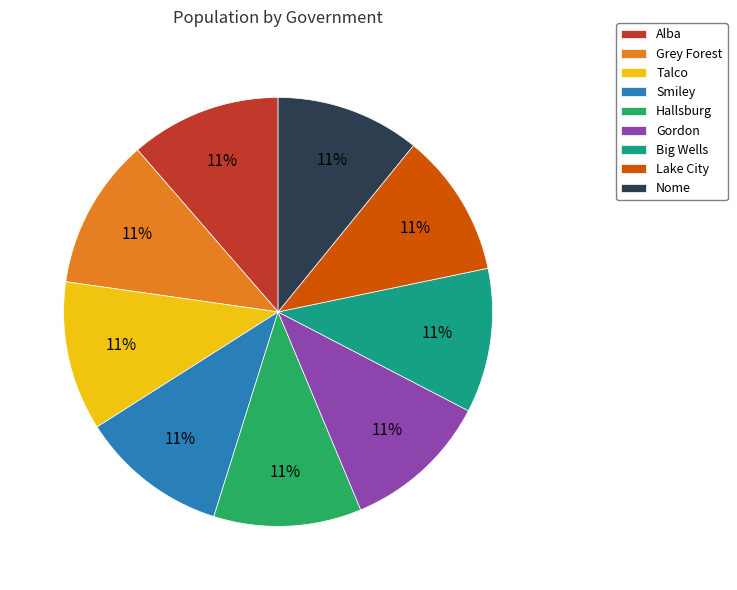

To the nearest percent, what percentage of the pie is Grey Forest?

11%